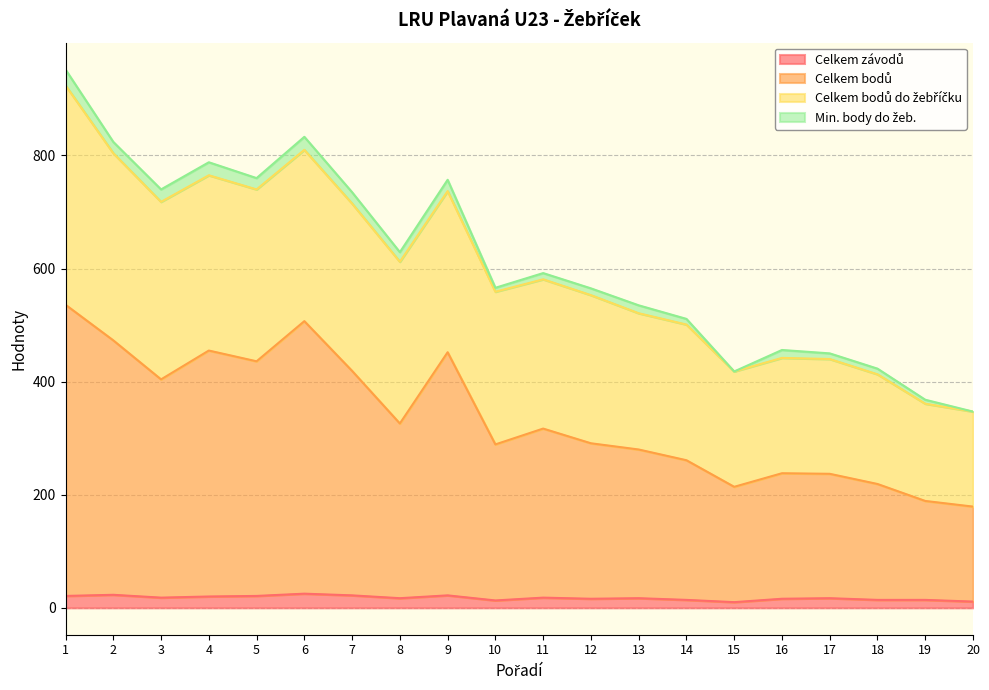

Between 11 and 16, which series saw the biggest shift?

Celkem bodů